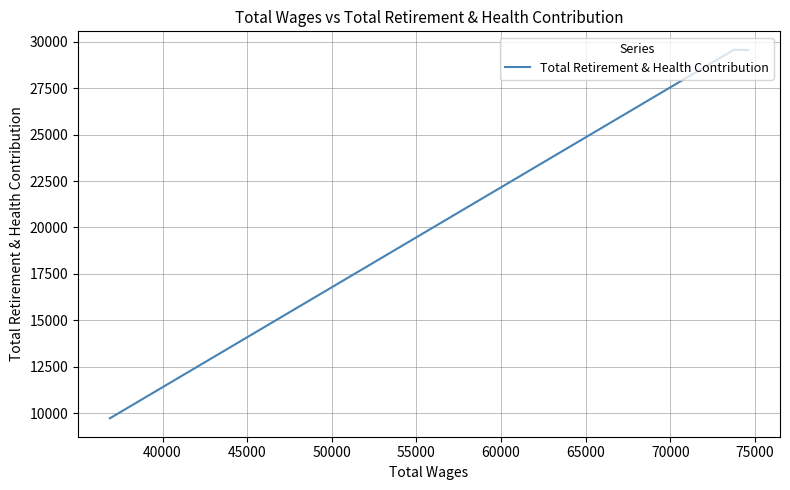

How many data points are above 29561?

1